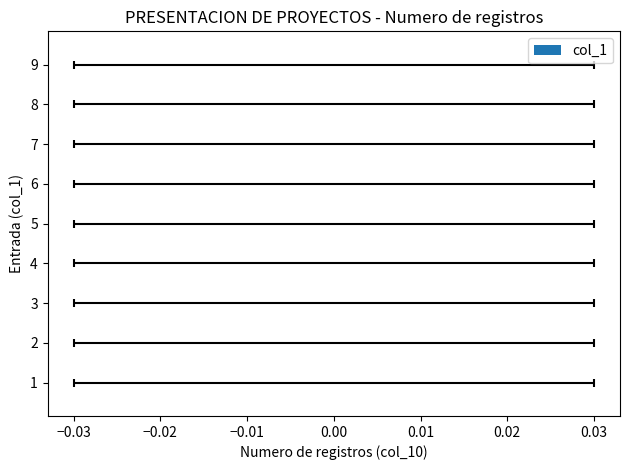

How many bars are there in total?

9